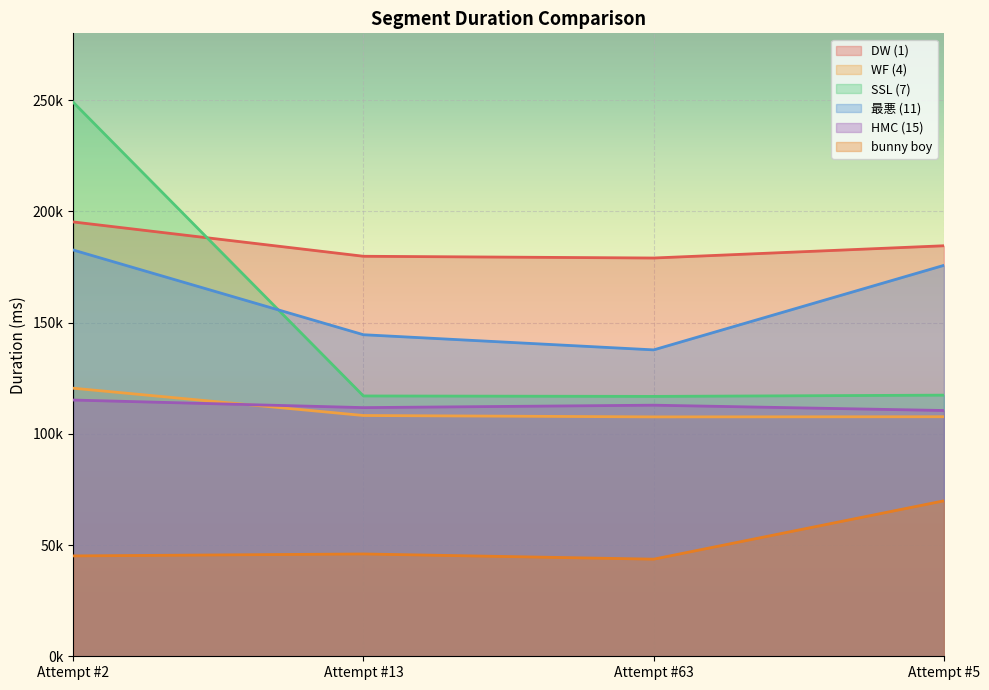

True or false: DW (1) has more than 0 points higher than both neighbors.

False